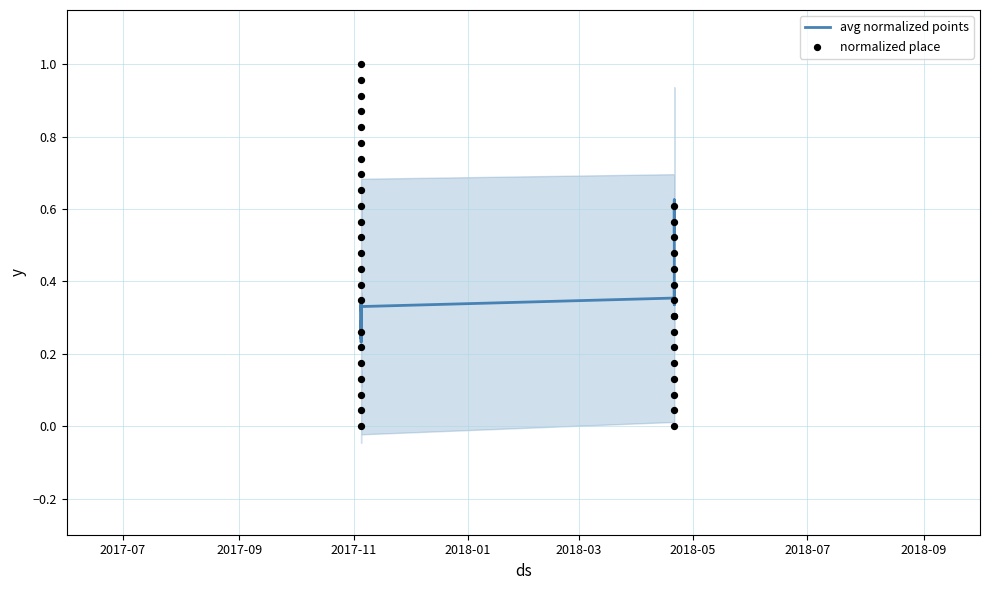

Which series reaches the minimum Y coordinate?

normalized place